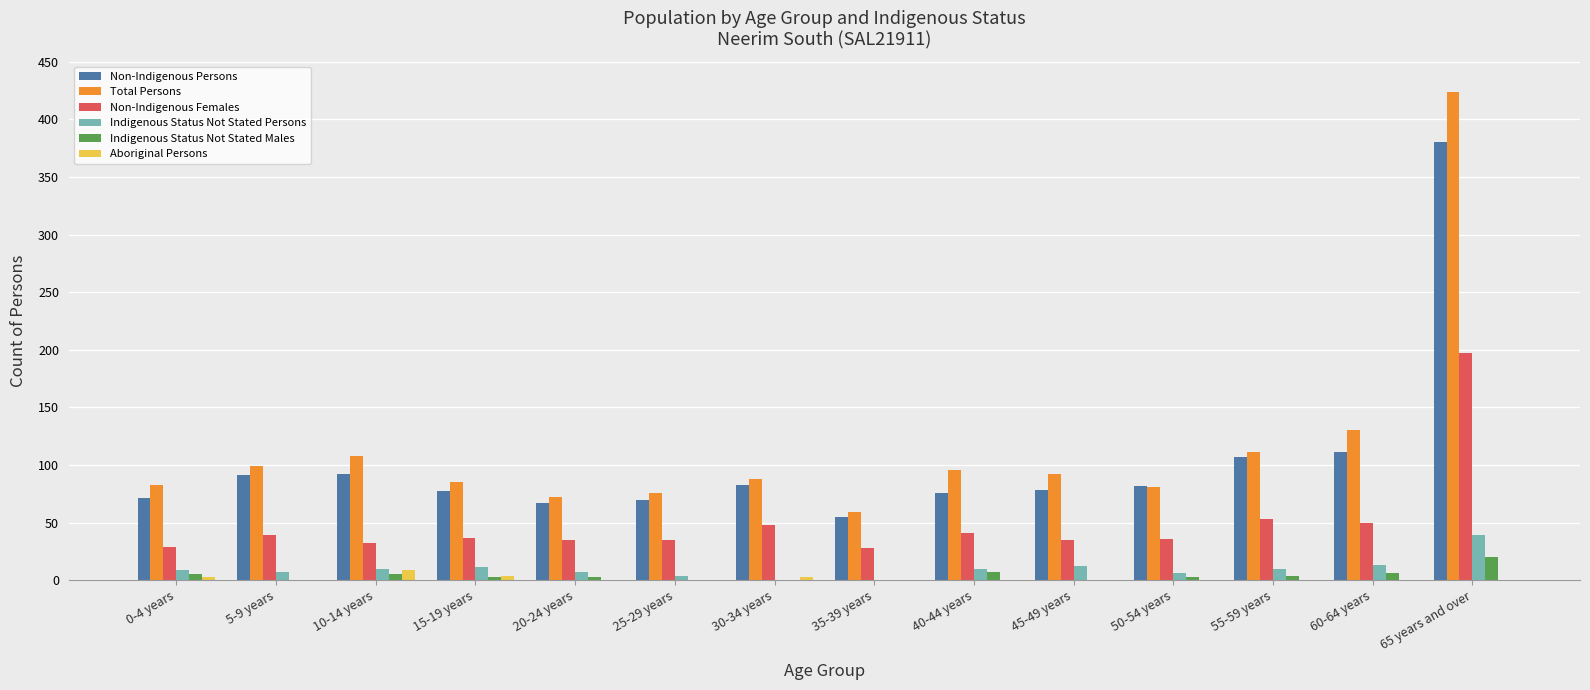

At which category is the sum across all series the highest?

65 years and over